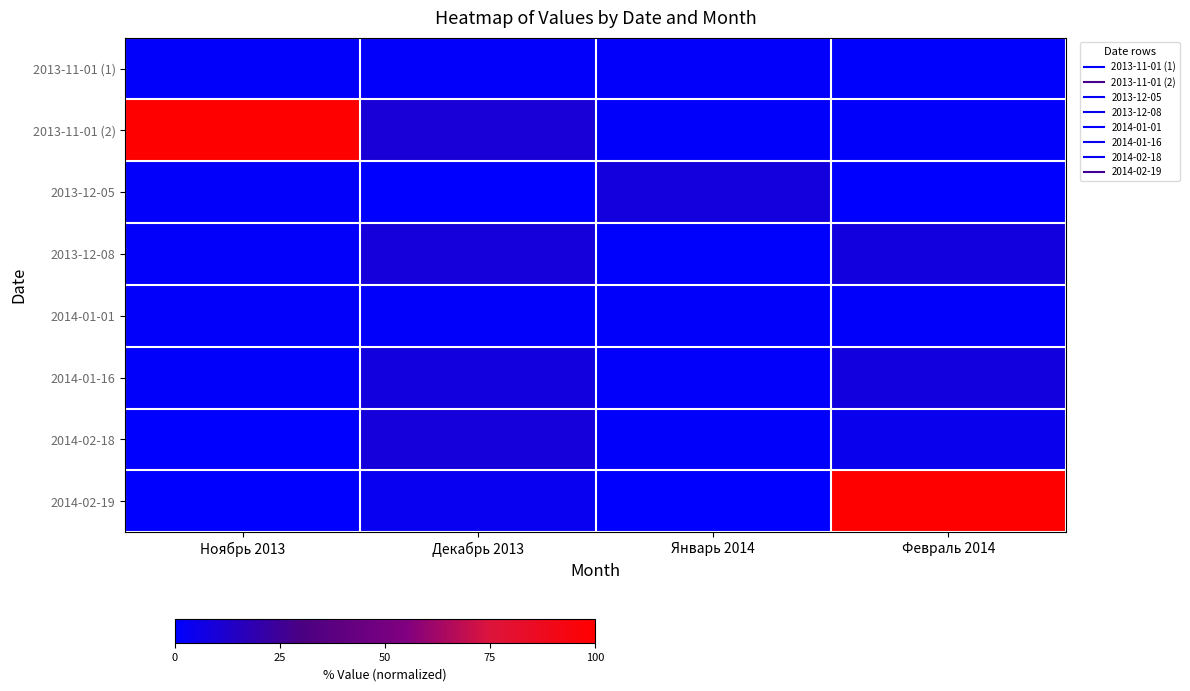

Which has a higher value, Январь 2014 or Ноябрь 2013?

Январь 2014